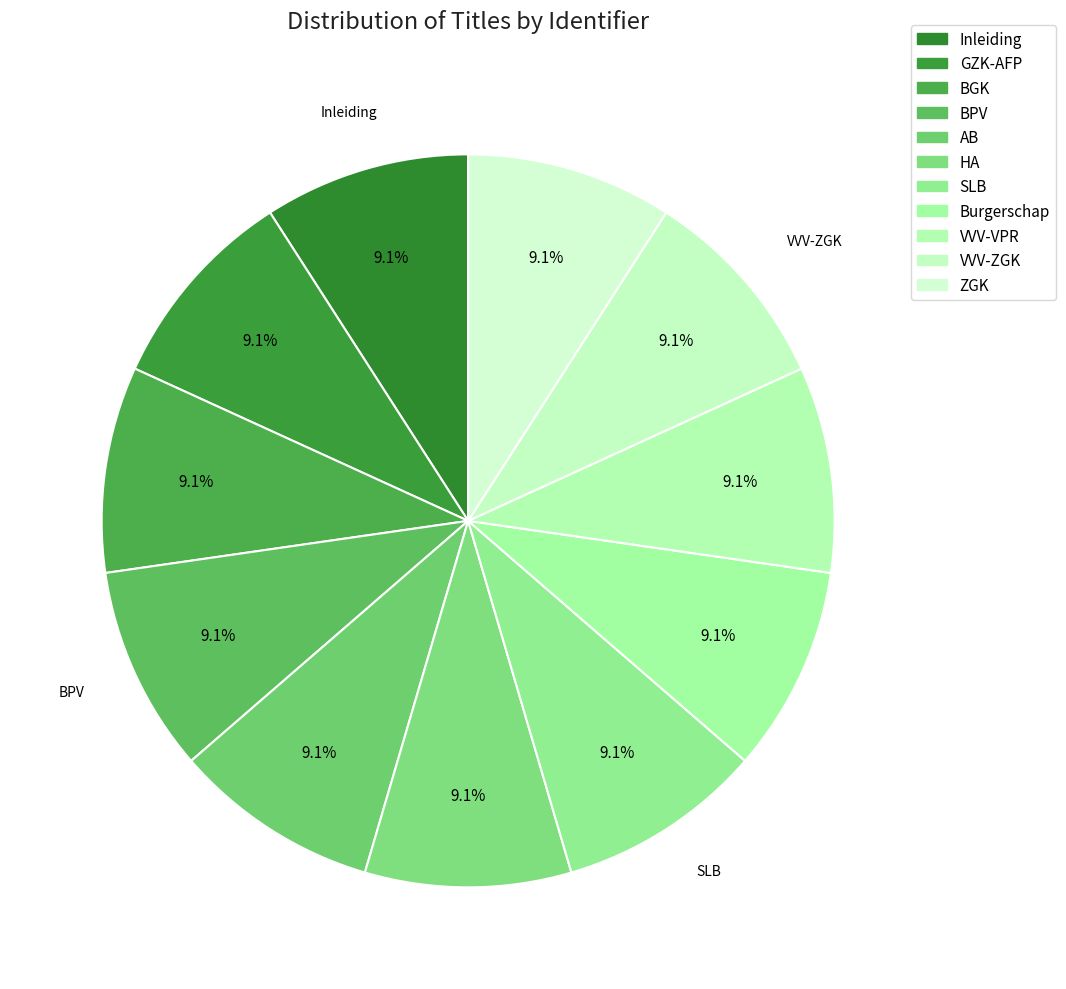

Count the number of slices in the pie.

11